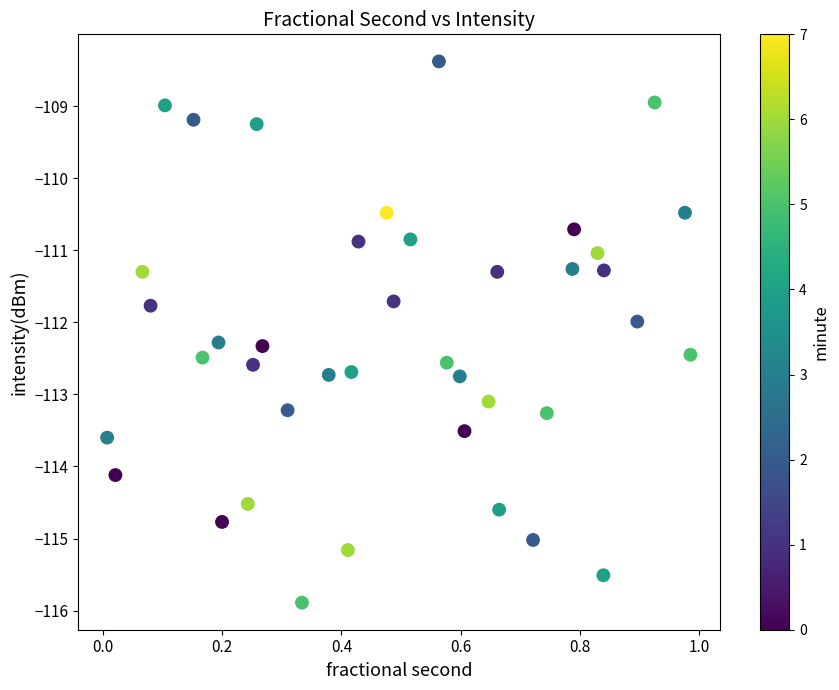

What is the range of Y values (max minus min)?

7.5